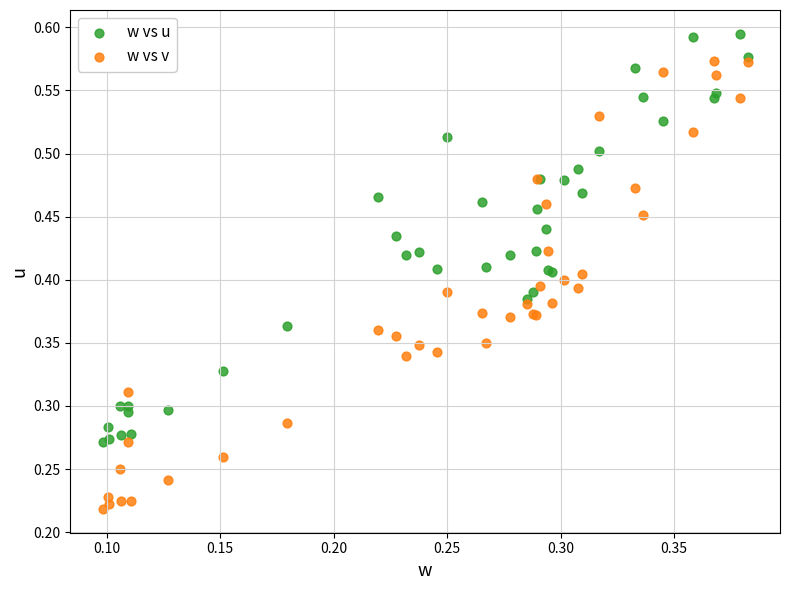

Which series reaches the minimum Y coordinate?

w vs v